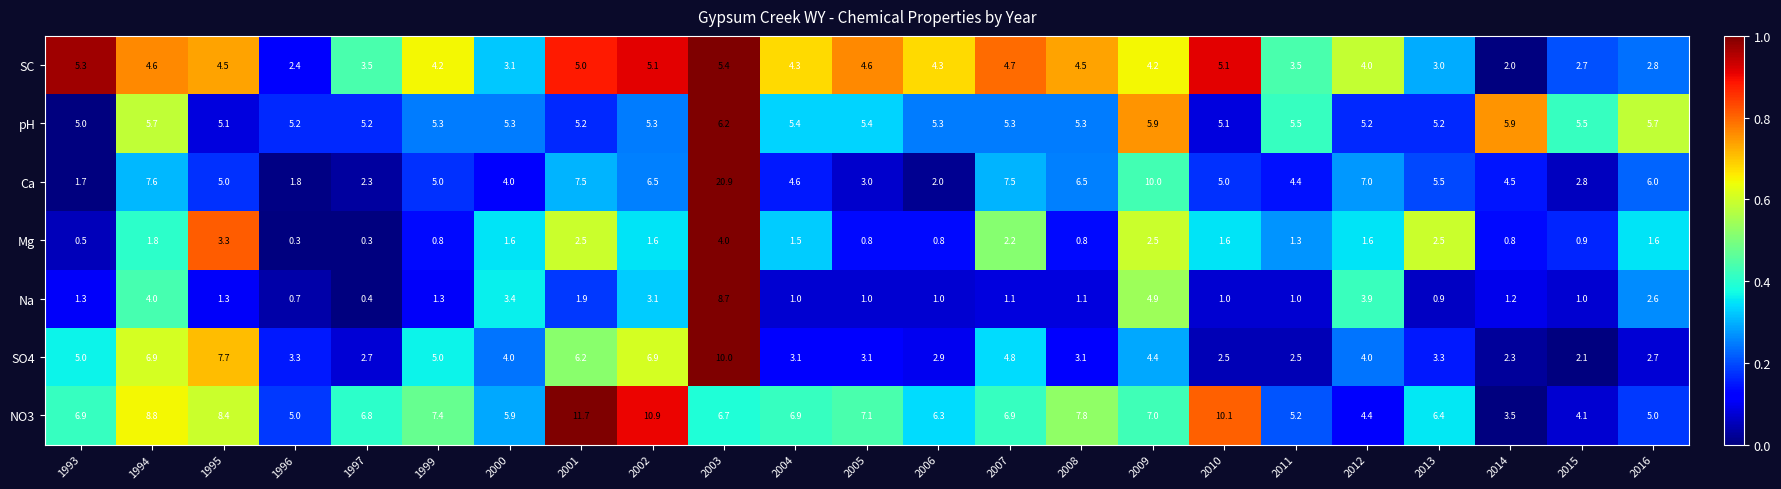

At which category is the sum across all series the highest?

2003